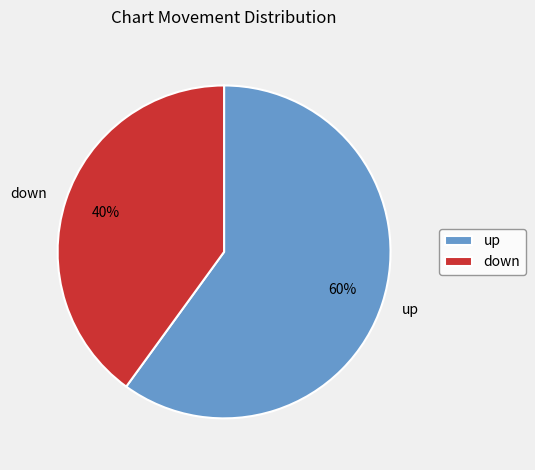

Is it true that down is 40% of the pie?

True